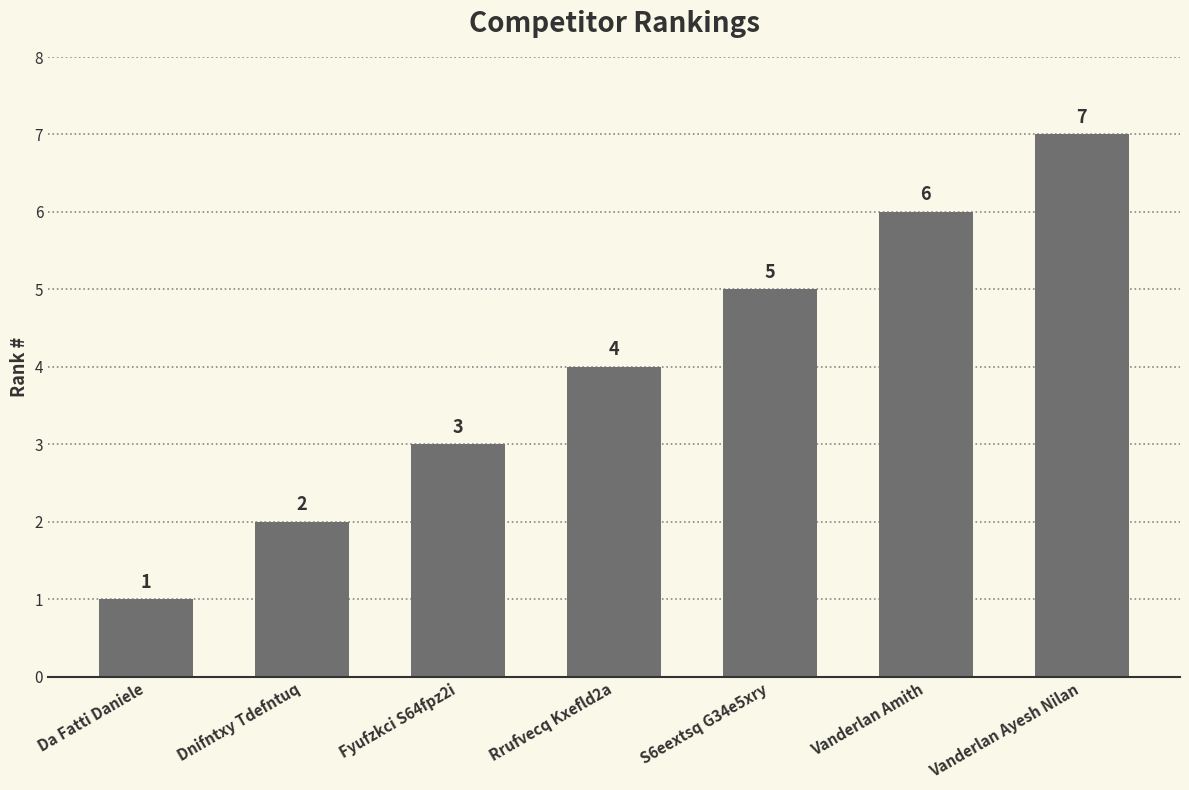

What is the change in value from Da Fatti Daniele to Vanderlan Ayesh Nilan?

+6